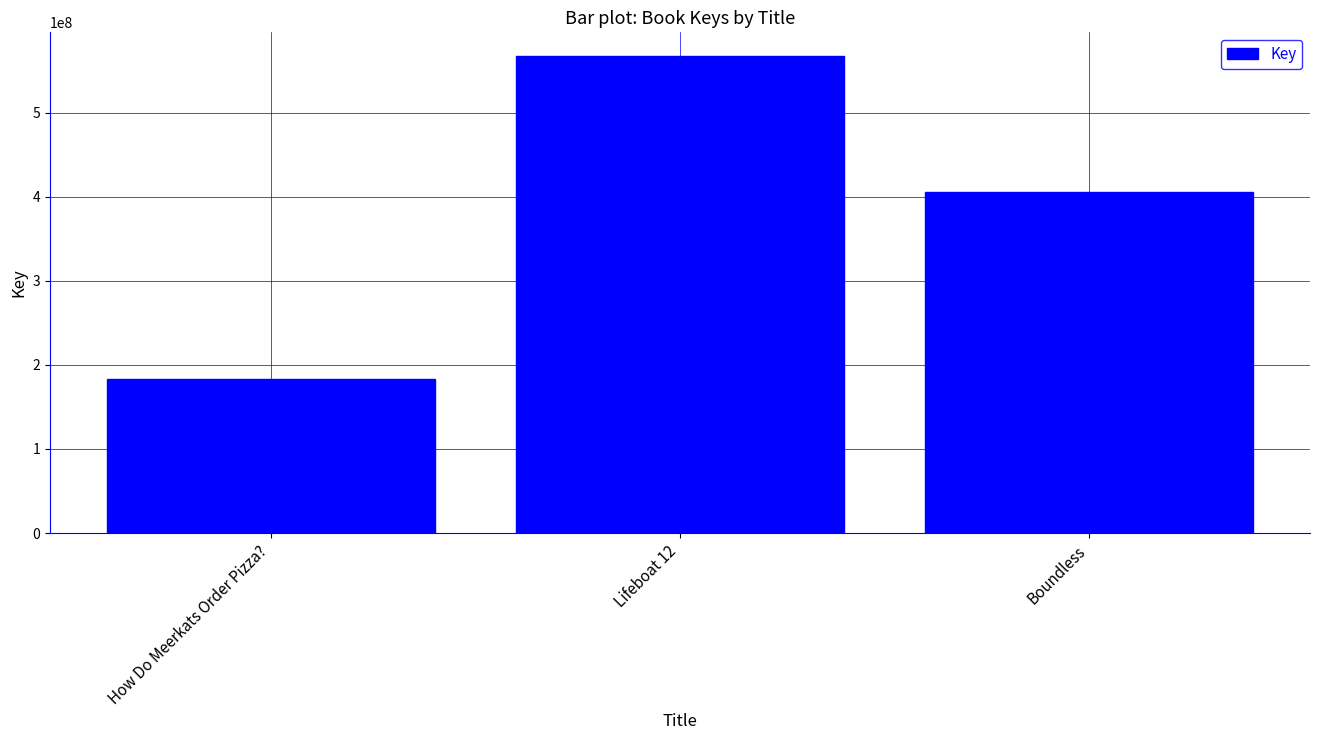

Approximately how many times larger is the value at Lifeboat 12 compared to How Do Meerkats Order Pizza??

3.1